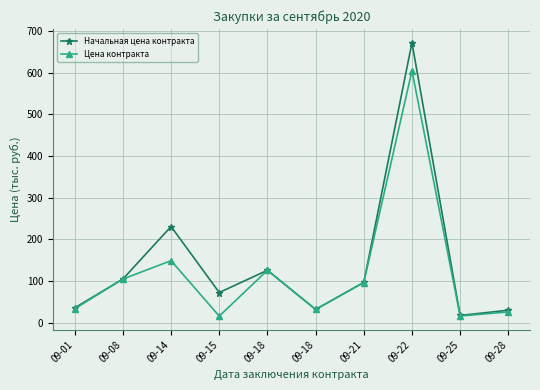

True or false: Начальная цена контракта and Цена контракта cross at least once.

False